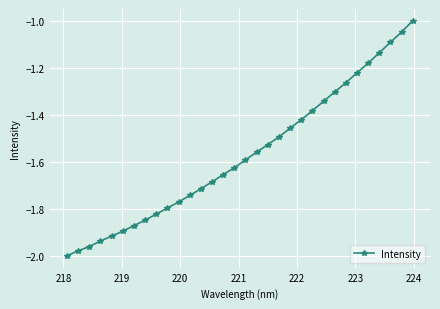

True or false: the data has more than 2 interior local peaks.

False